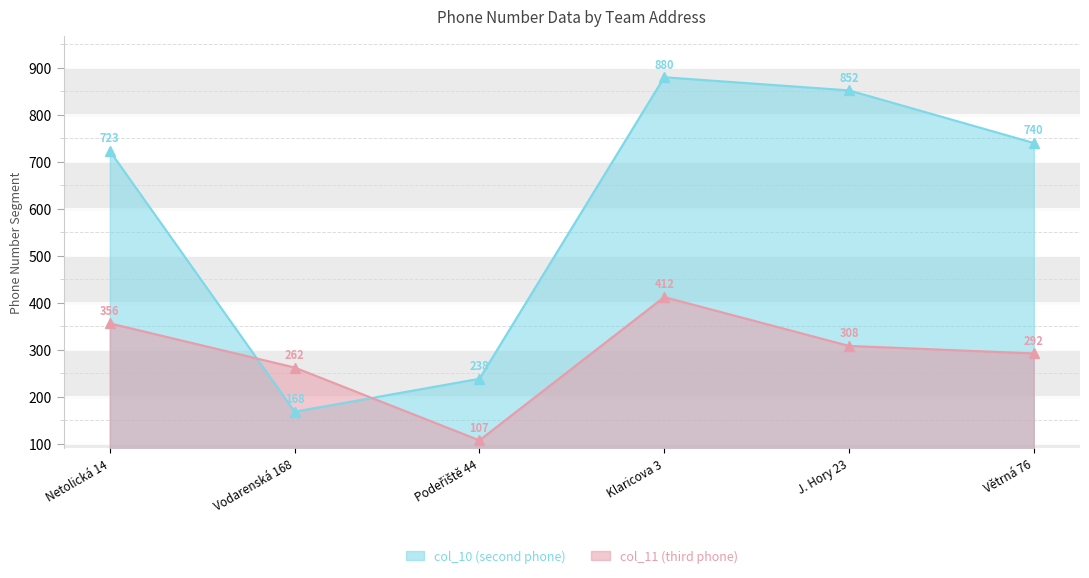

How many lines are shown in the chart?

2